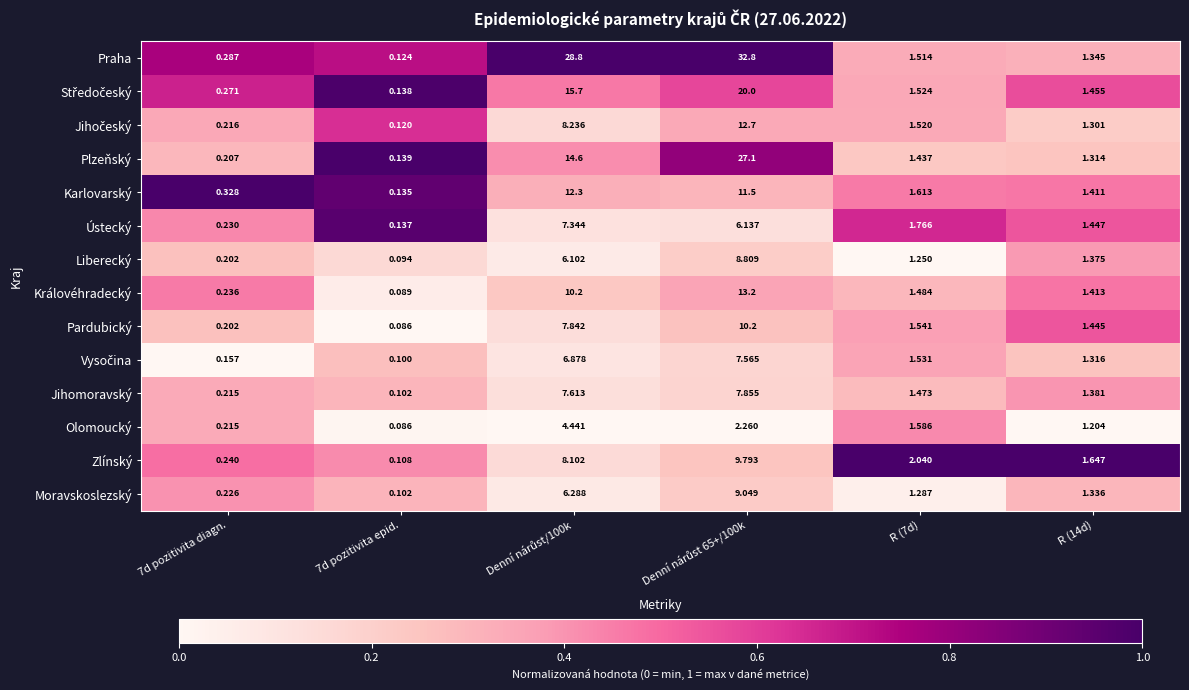

Which series has the largest range (max minus min)?

Praha